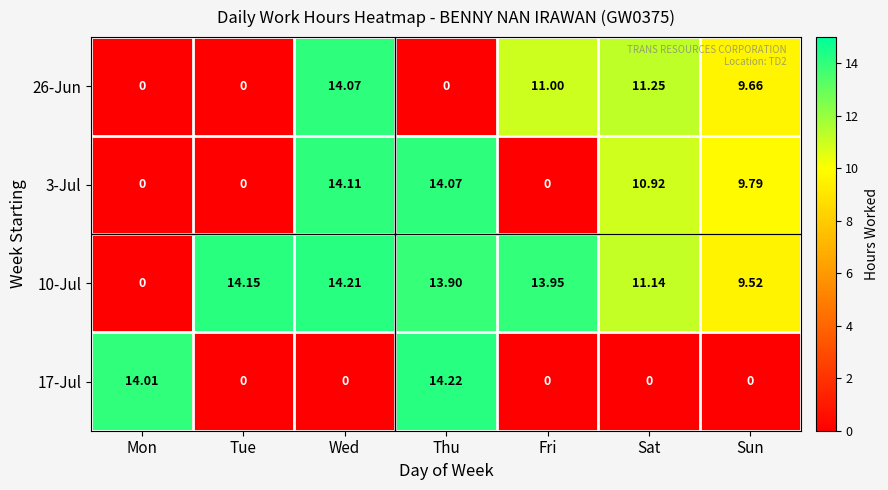

Where is 10-Jul nearest to the value 7?

Sun